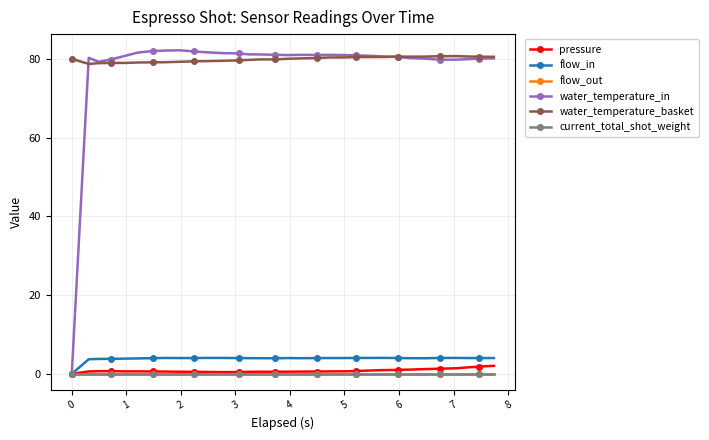

In flow_in, how many points are lower than both neighbors (excluding endpoints)?

5